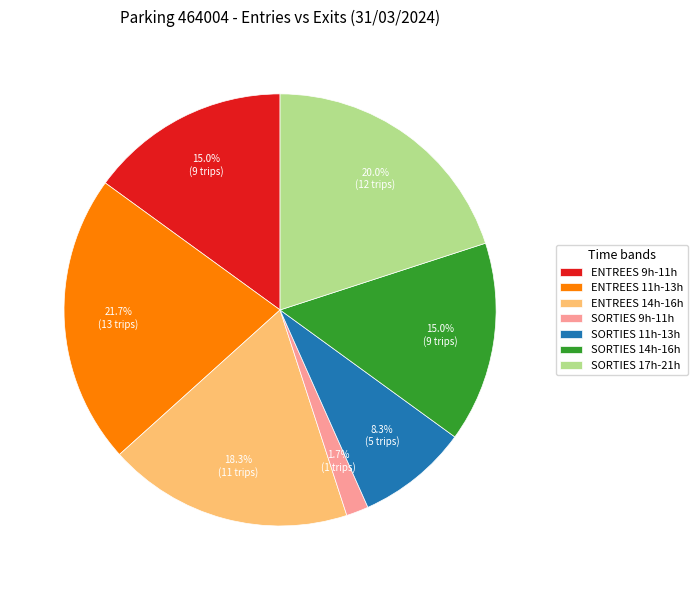

Does SORTIES 11h-13h represent more than half of the total?

No